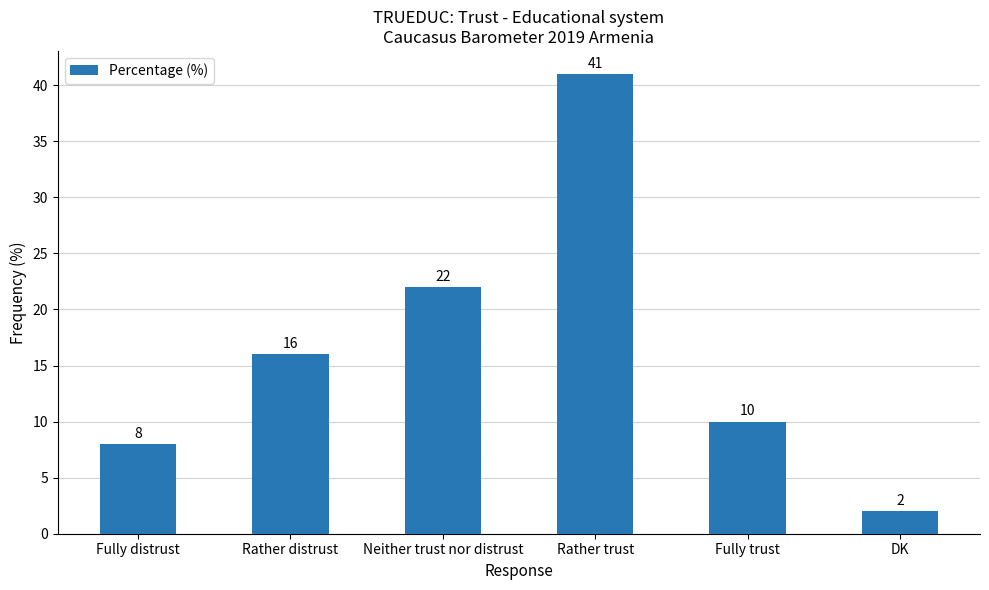

What is the approximate value at DK?

2